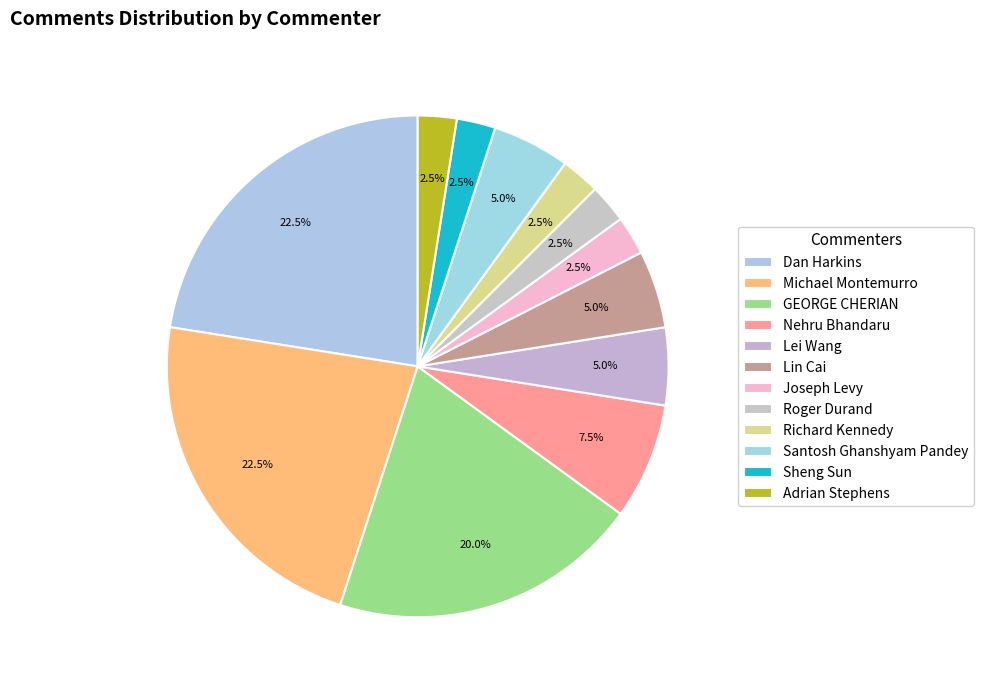

How many segments does this pie chart have?

12